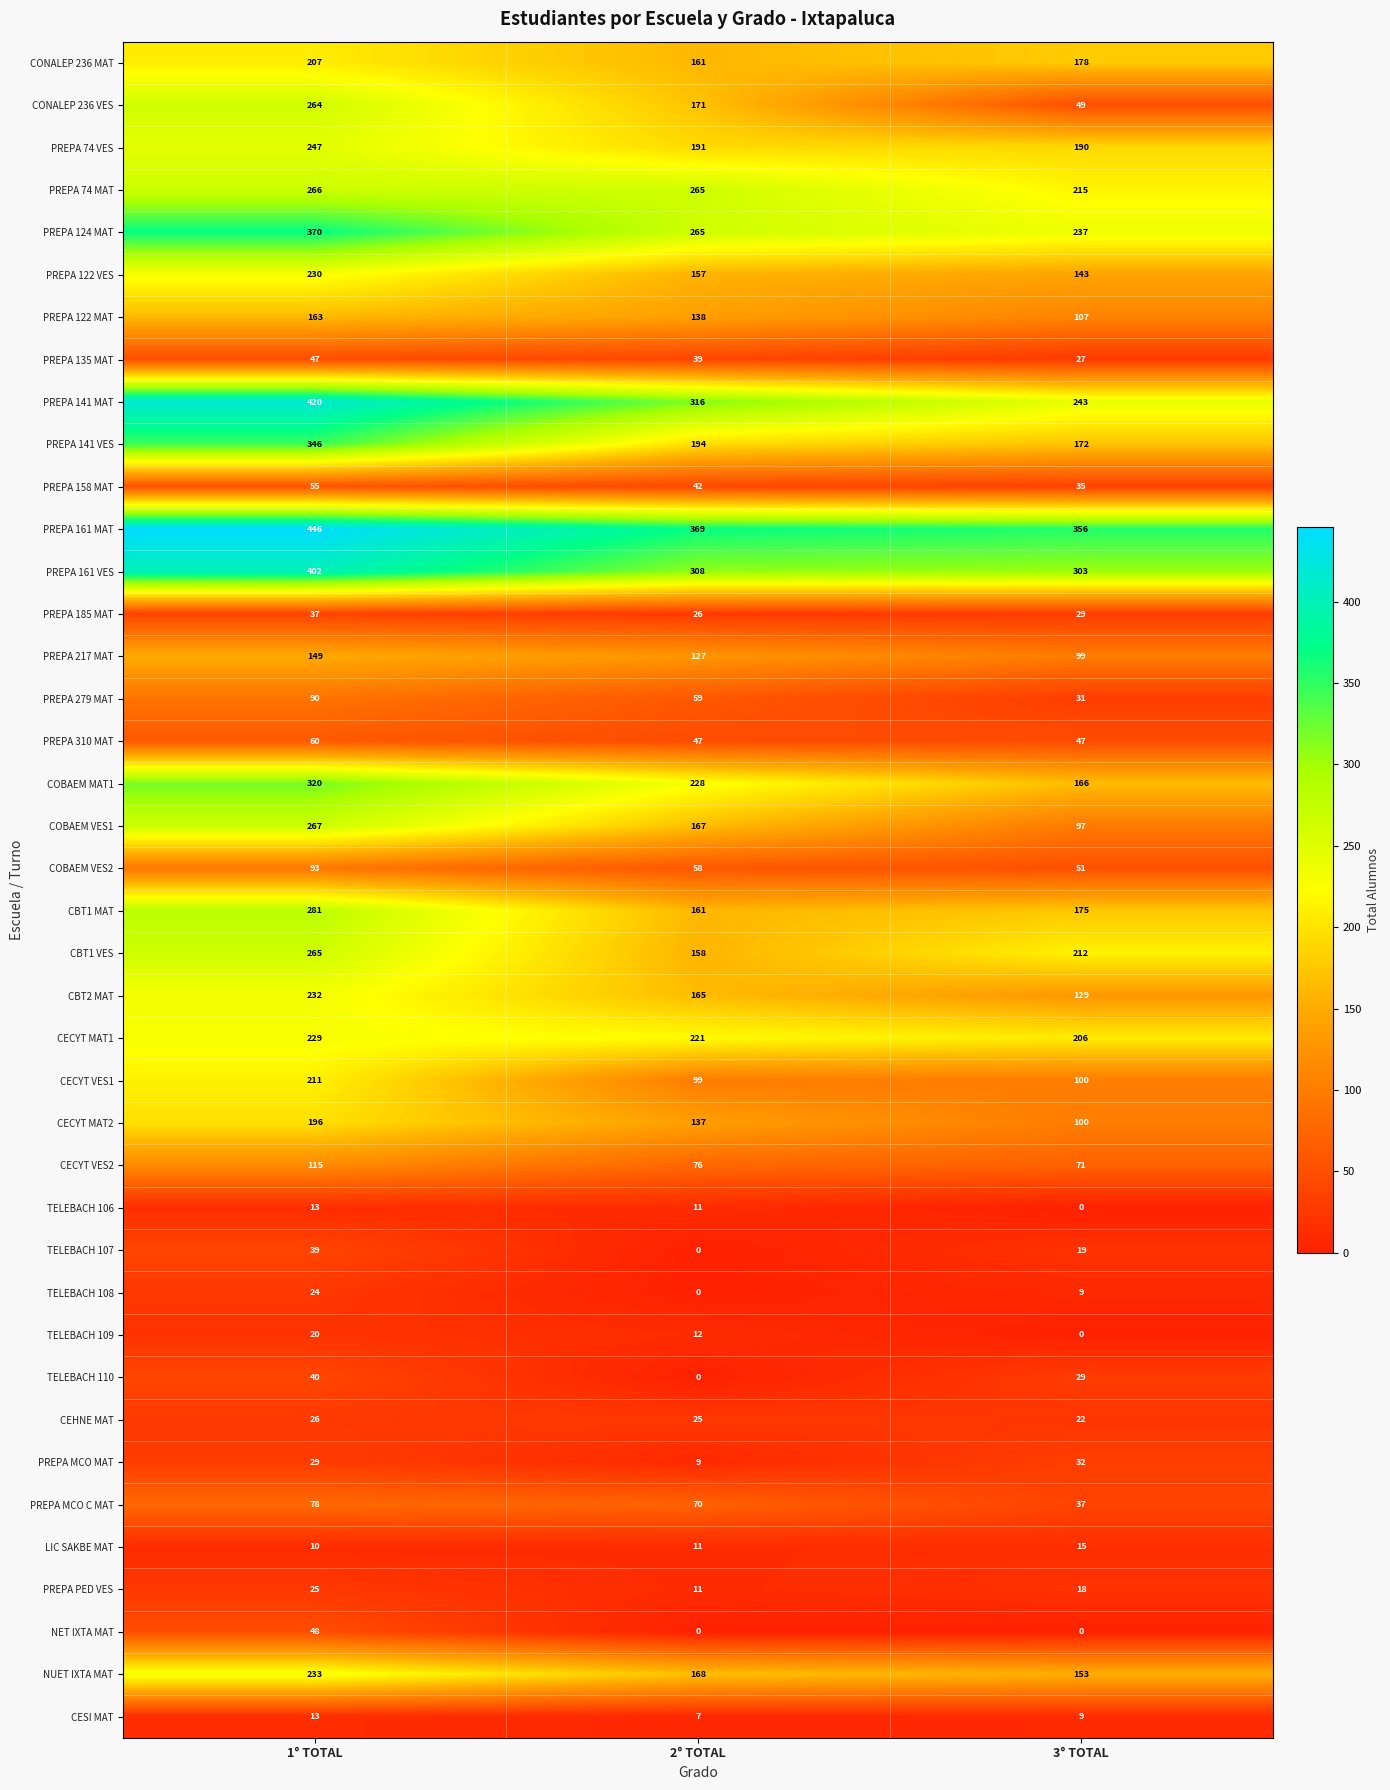

What is the spread (max minus min) of values at 1° TOTAL?

436